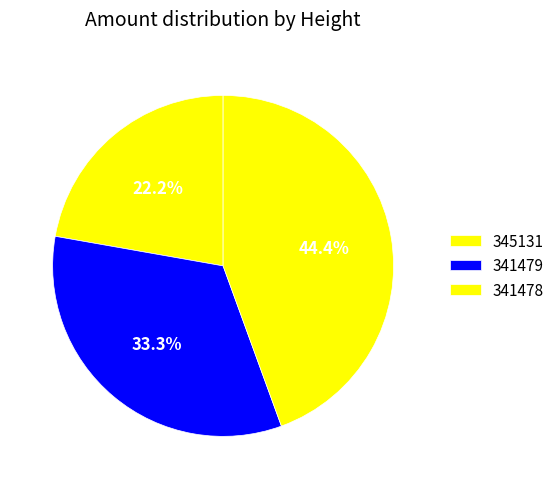

How much of the chart is everything except 345131?

77.8%